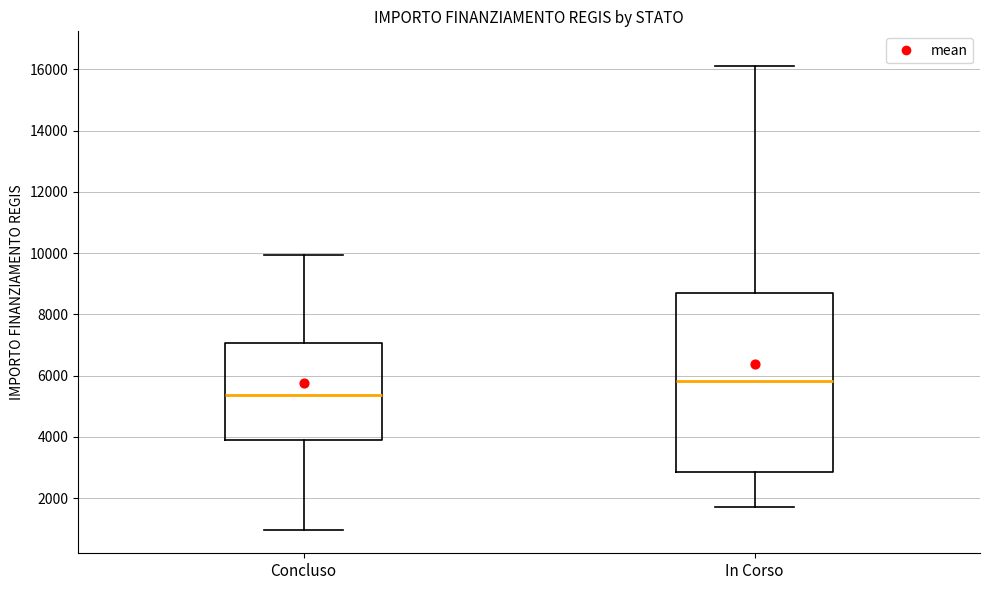

Which box's median line is the lowest?

Concluso